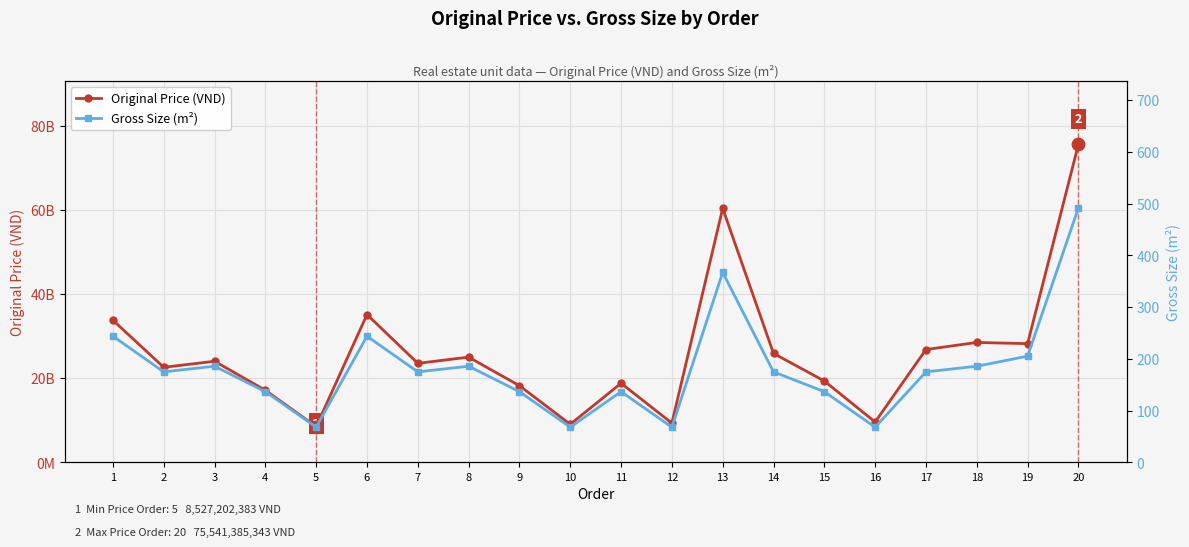

What are all the series names shown in the legend?

Original Price (VND), Gross Size (m²)